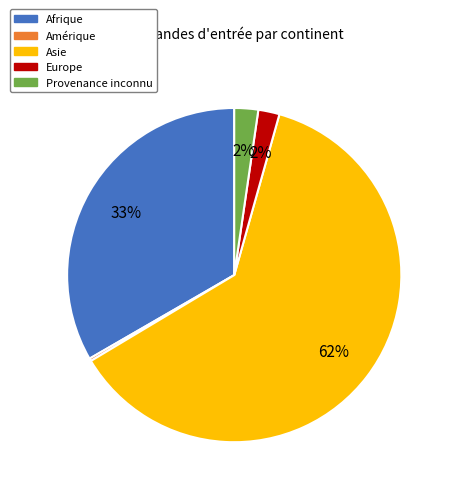

What is the largest slice in the pie chart?

Asie